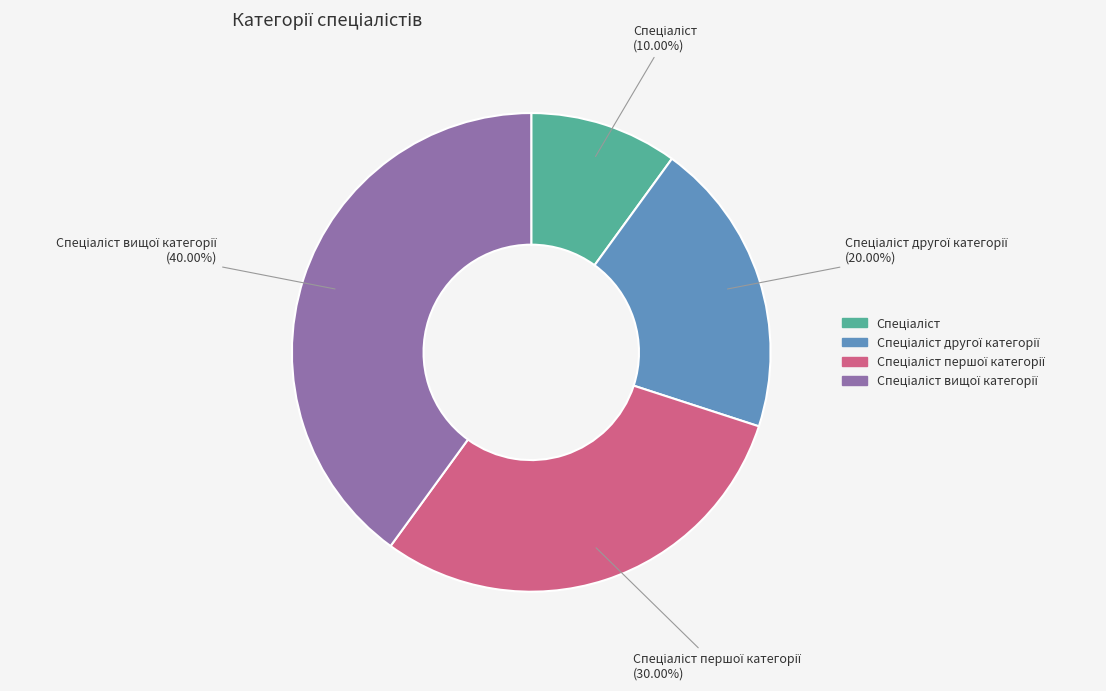

Is there a majority slice in this chart?

No